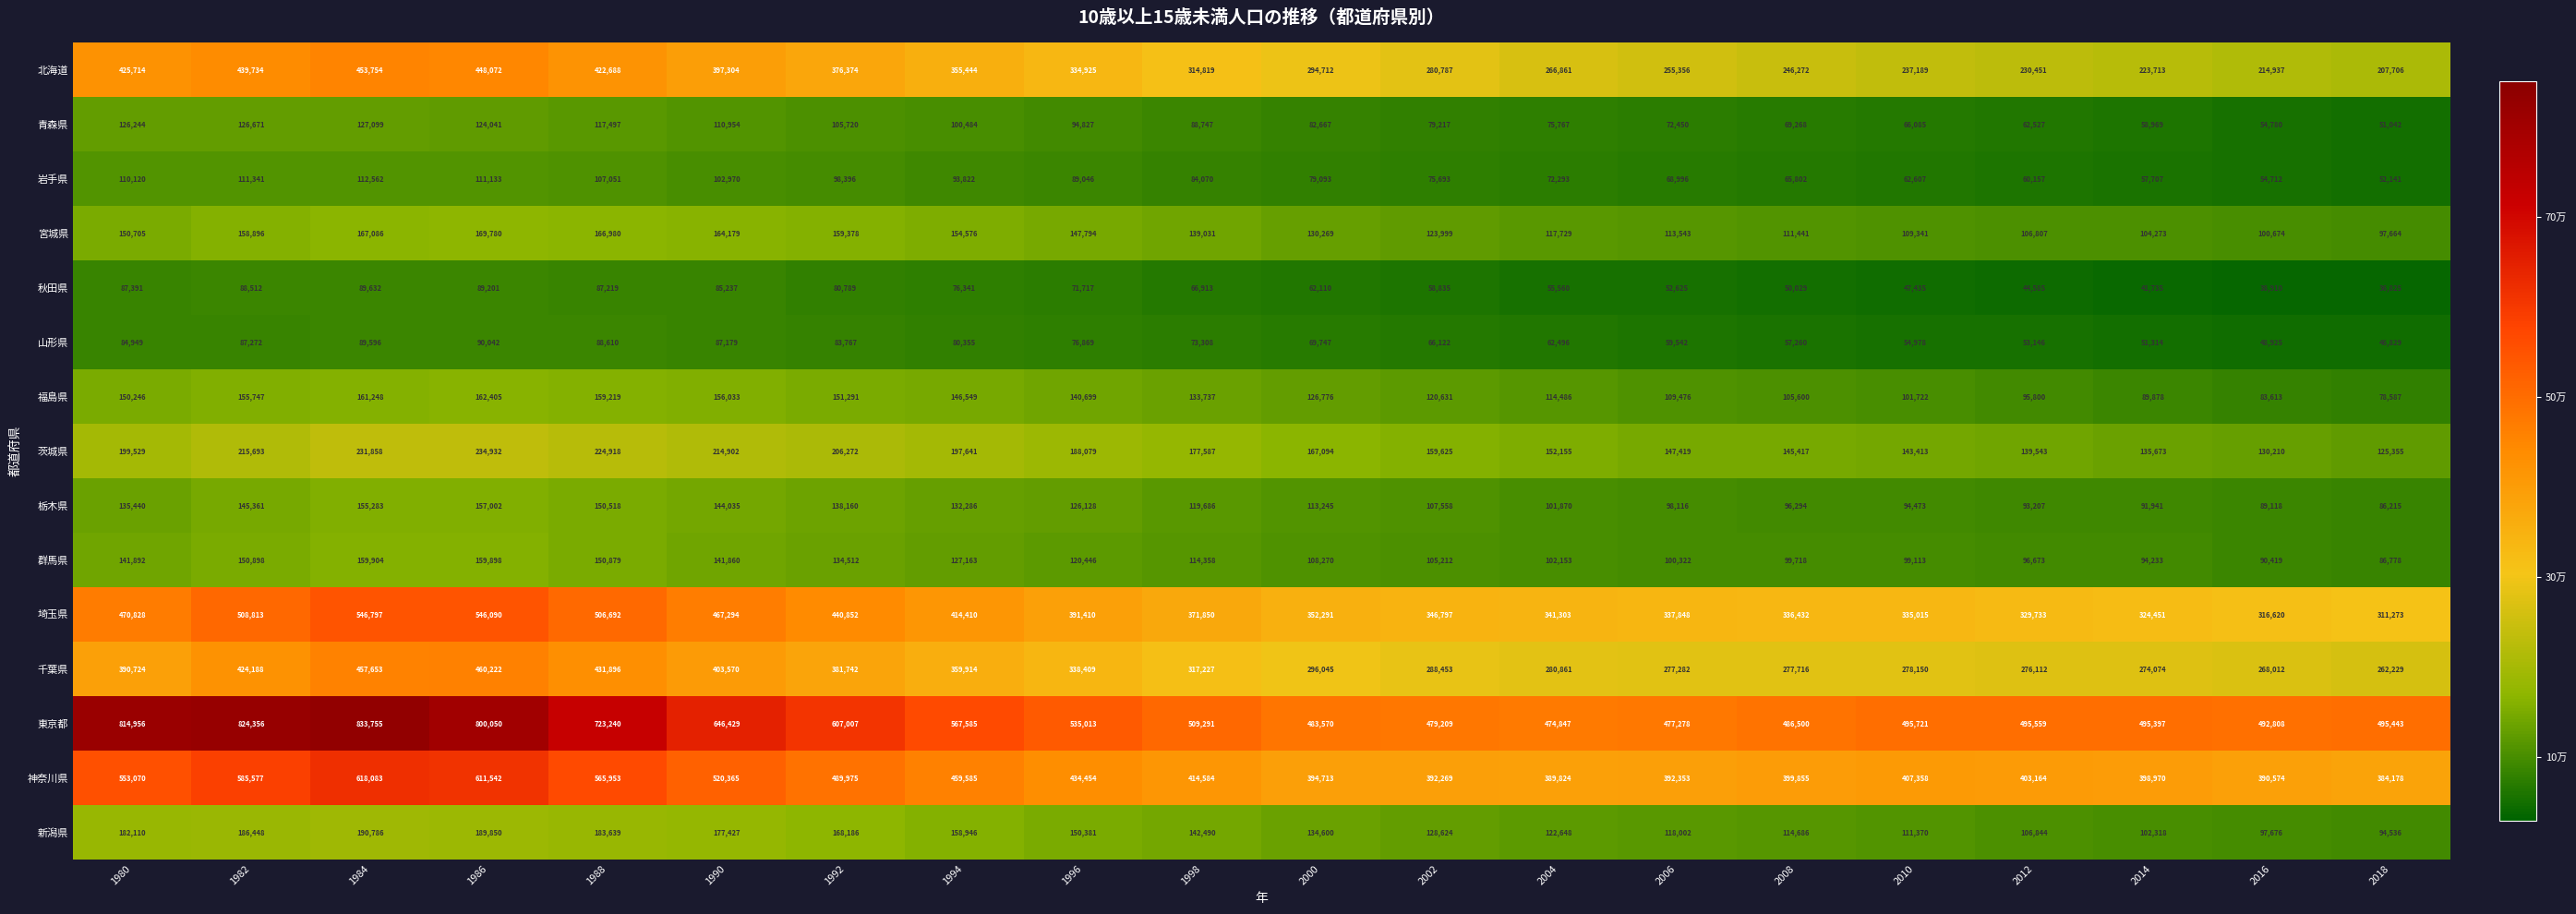

Count the number of data series in this chart.

15